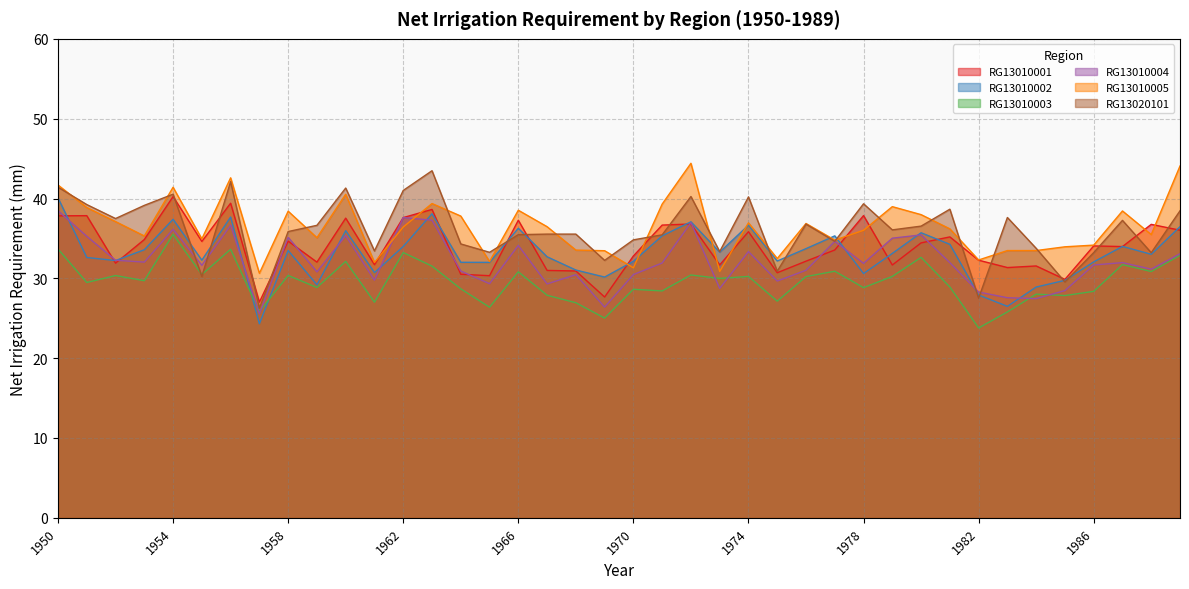

In RG13010001, how many points are lower than both neighbors (excluding endpoints)?

13